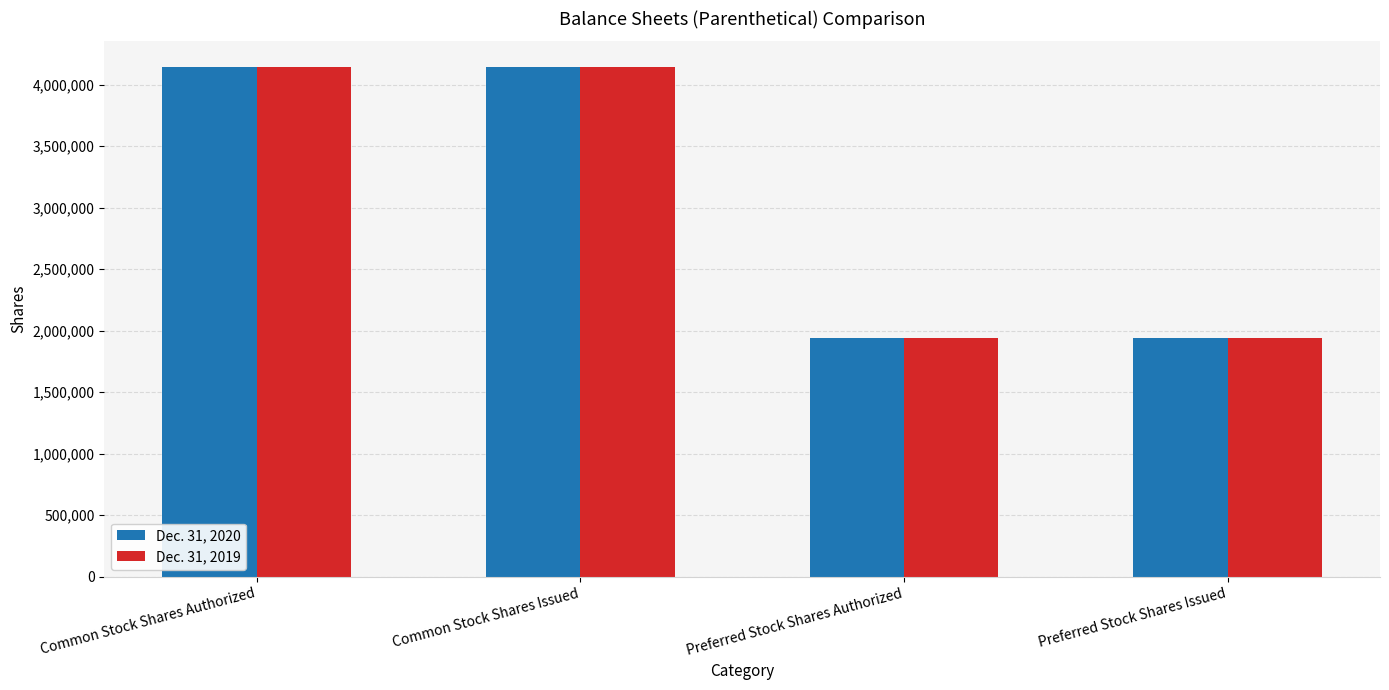

What is the minimum value for Dec. 31, 2019?

1937900